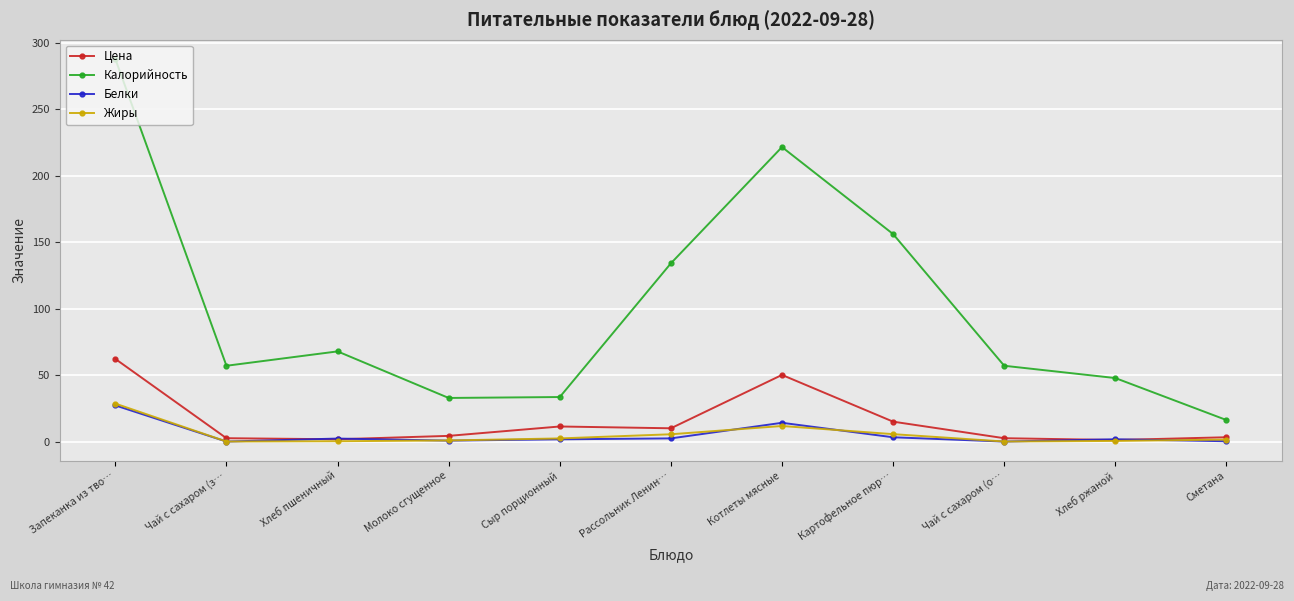

Count the number of categories in the chart.

11